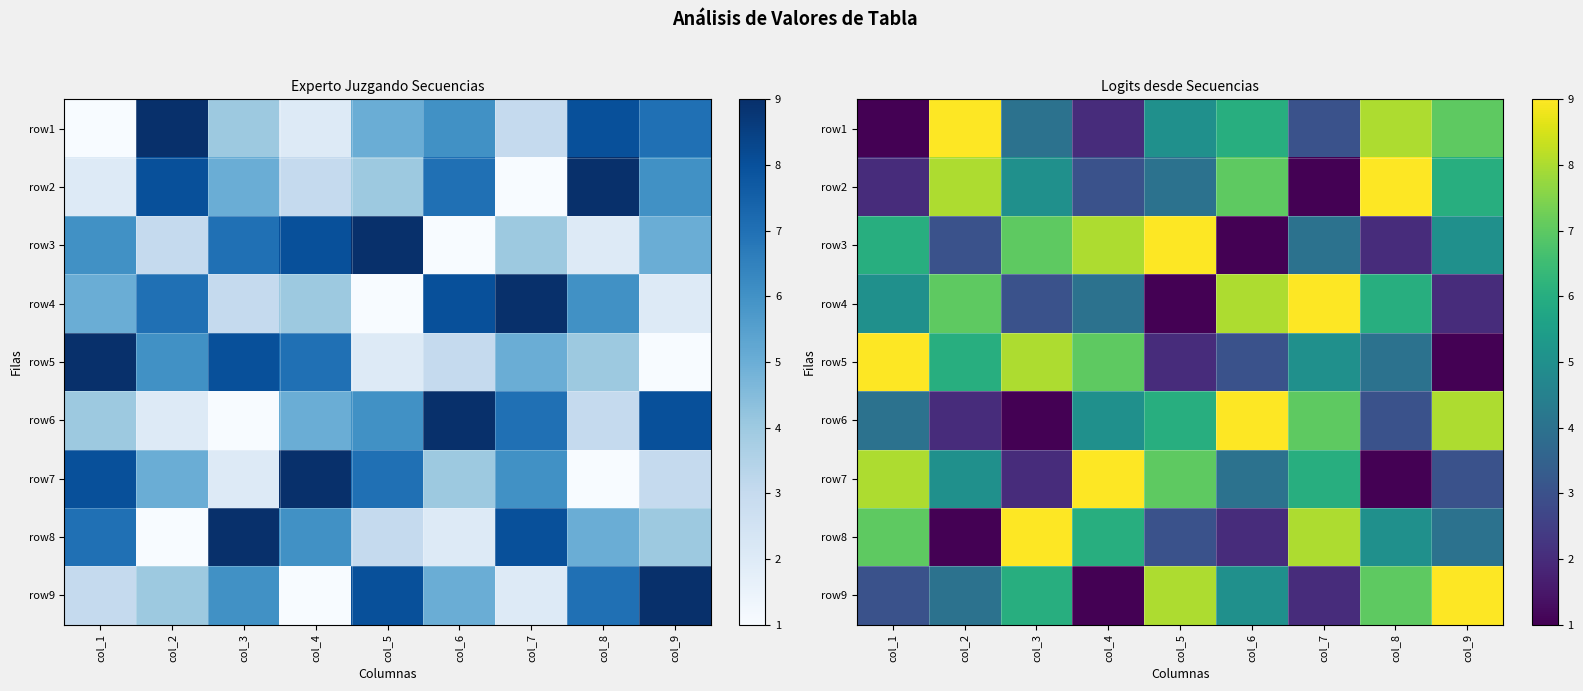

At how many categories does at least one series exceed 7?

9